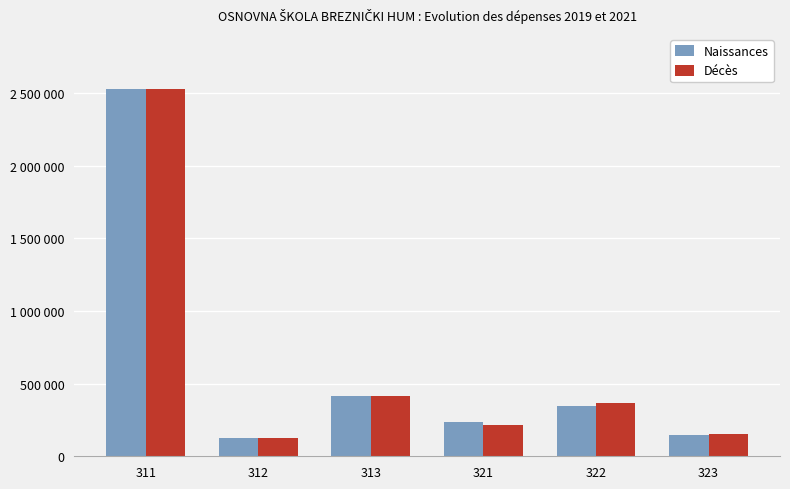

Does the chart contain any negative values?

No